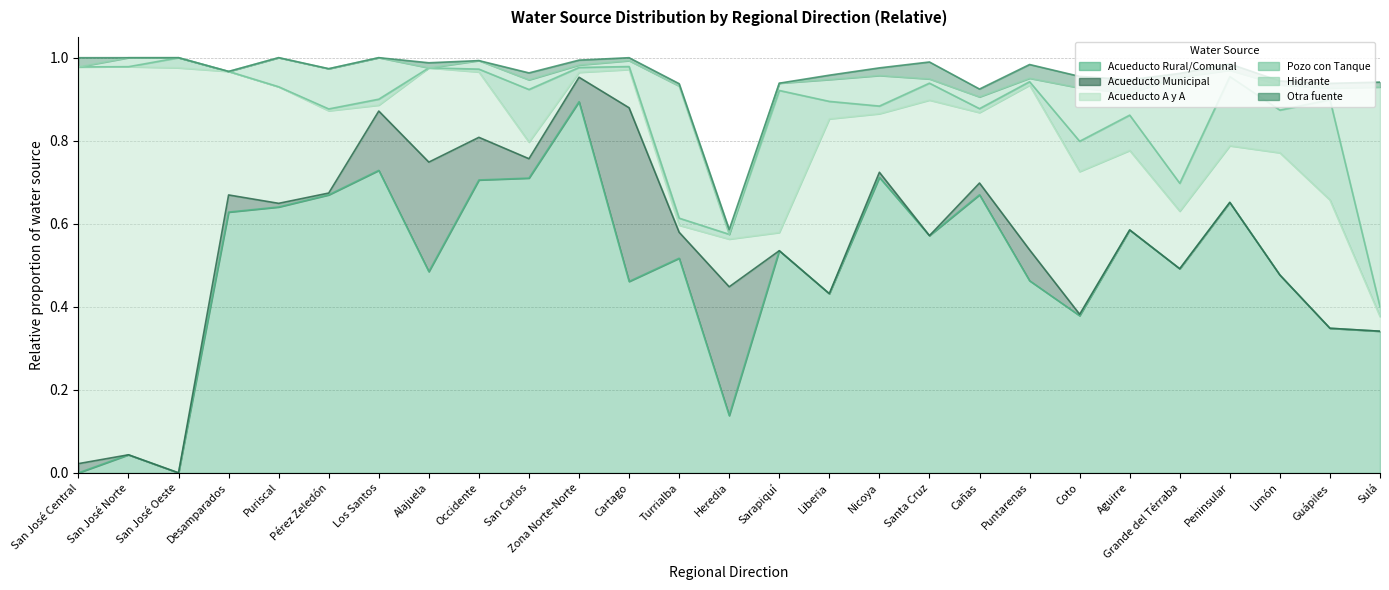

At which category is the sum across all series the highest?

Puriscal